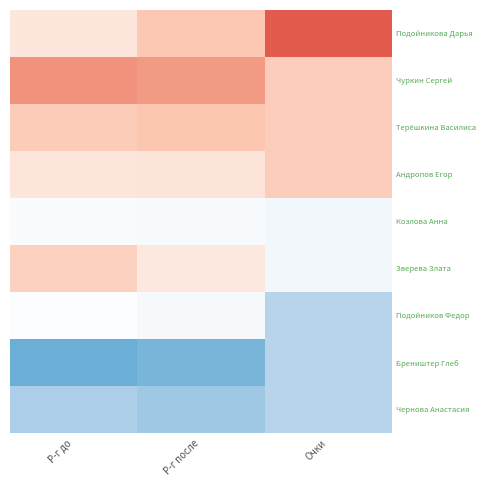

At how many categories does at least one series exceed -1?

3